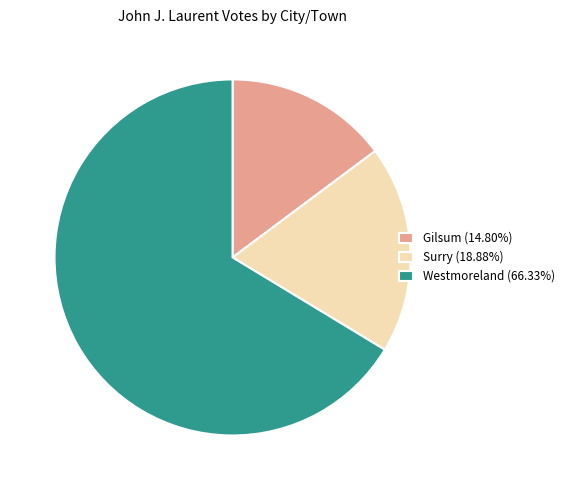

Does any single category account for the majority?

Yes